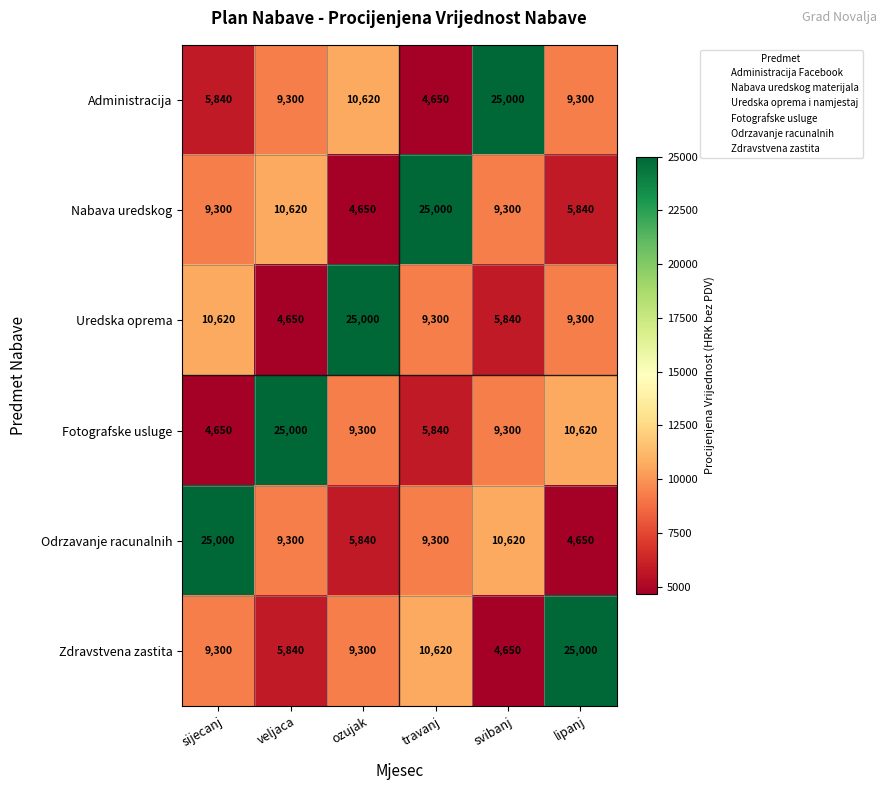

Which series changed the most between sijecanj and svibanj?

Administracija